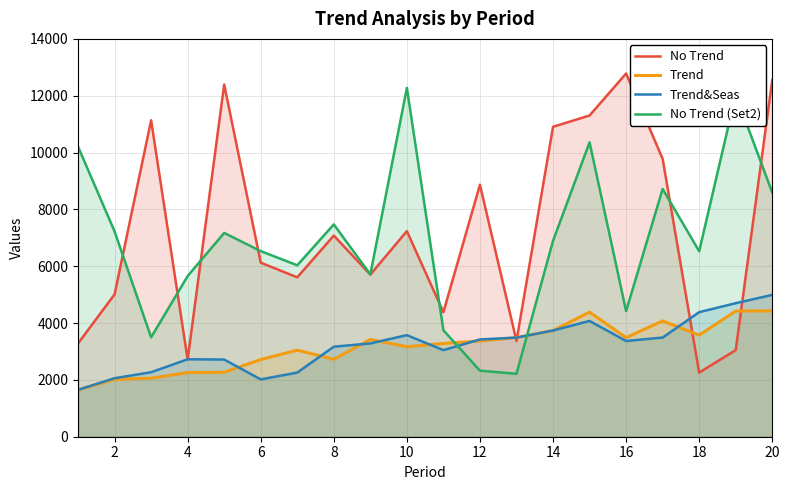

At 20, list the series in order from smallest to largest.

Trend, Trend&Seas, No Trend (Set2), No Trend